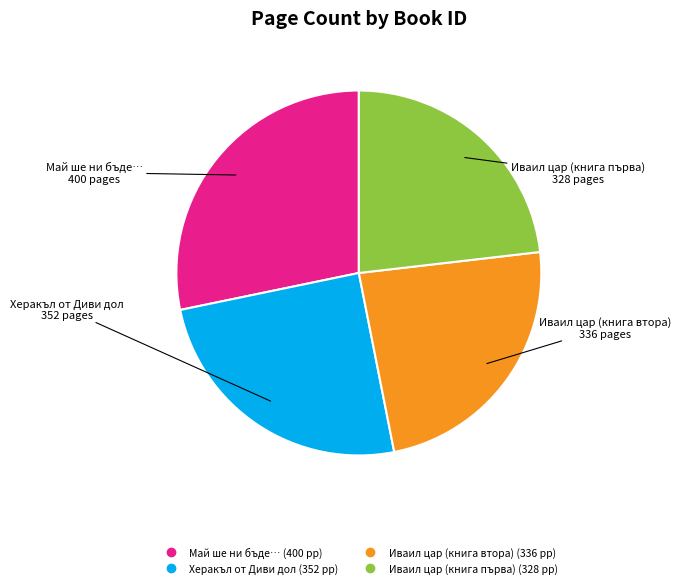

Does any single category account for the majority?

No